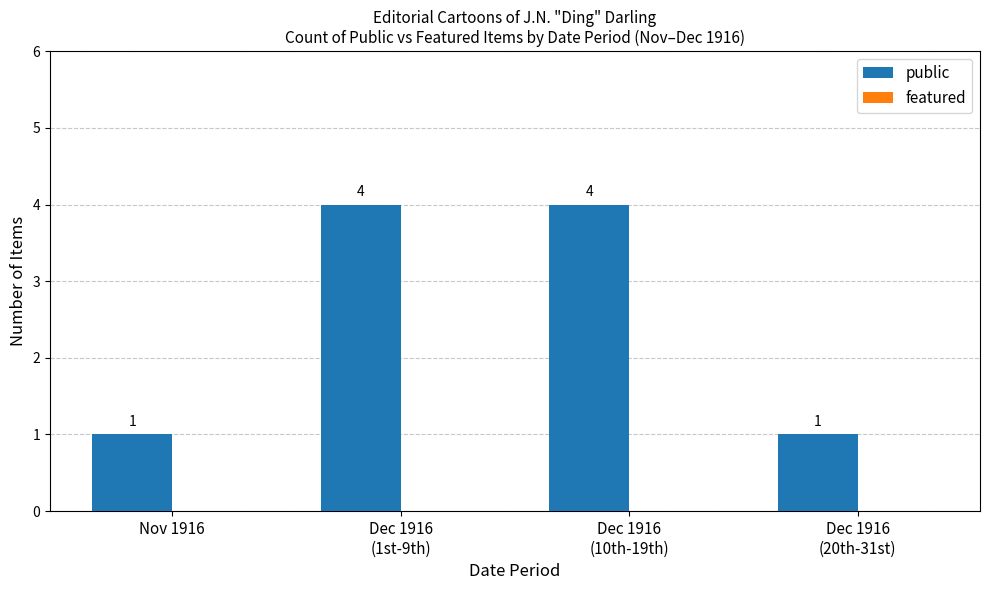

What position from the left is Nov 1916?

1